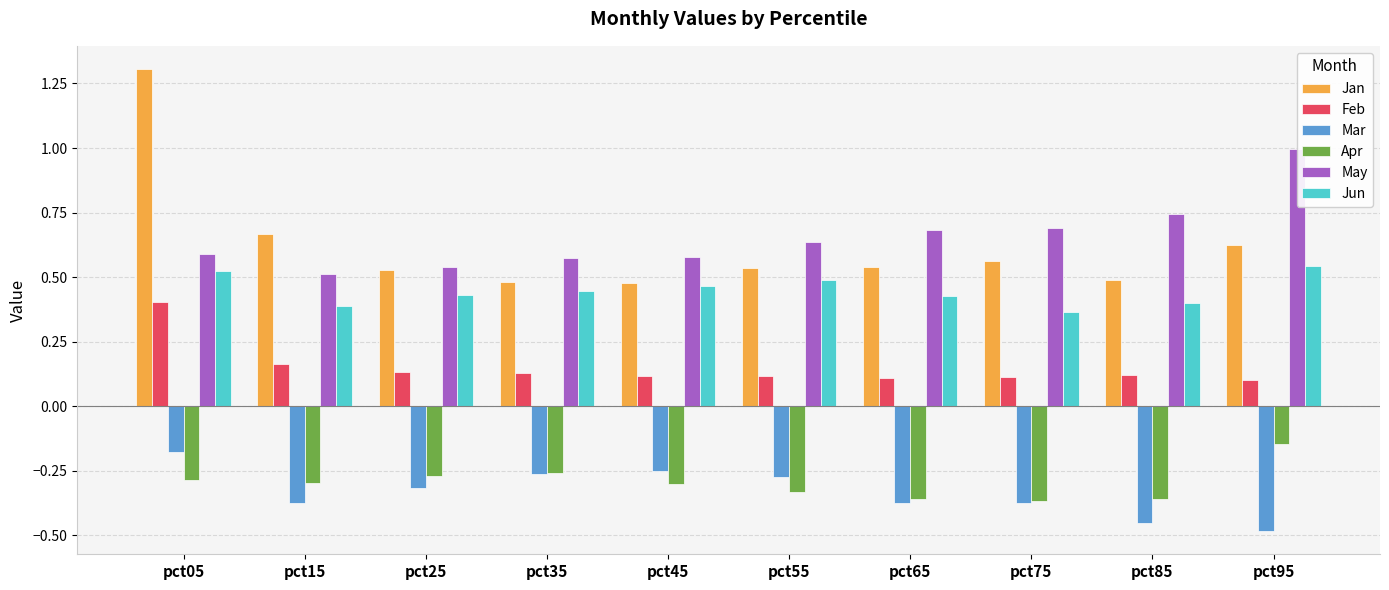

Is it true that Jun equals 0.5 at pct55?

True